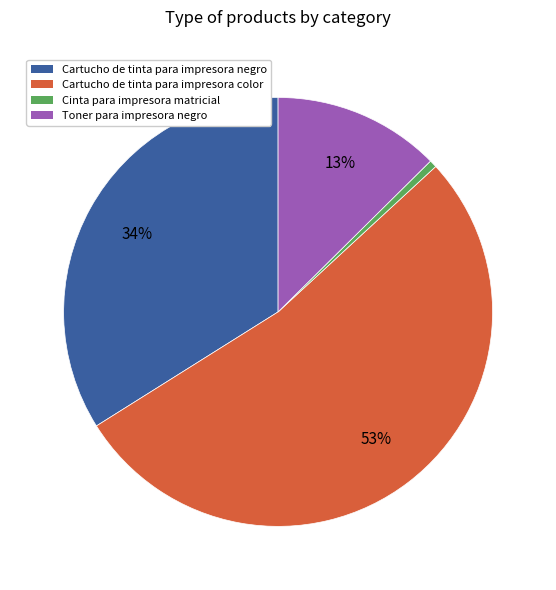

How many slices are in this pie chart?

4